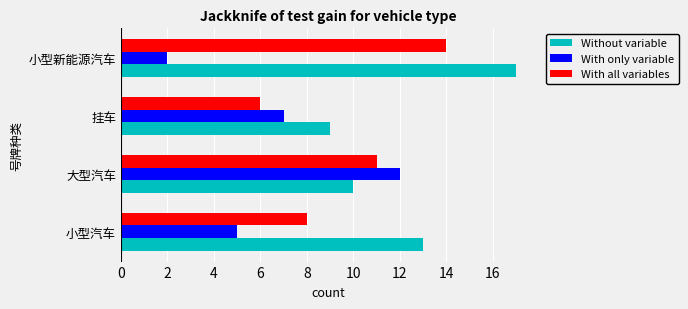

True or false: With all variables has a value of 14 at 小型新能源汽车.

True